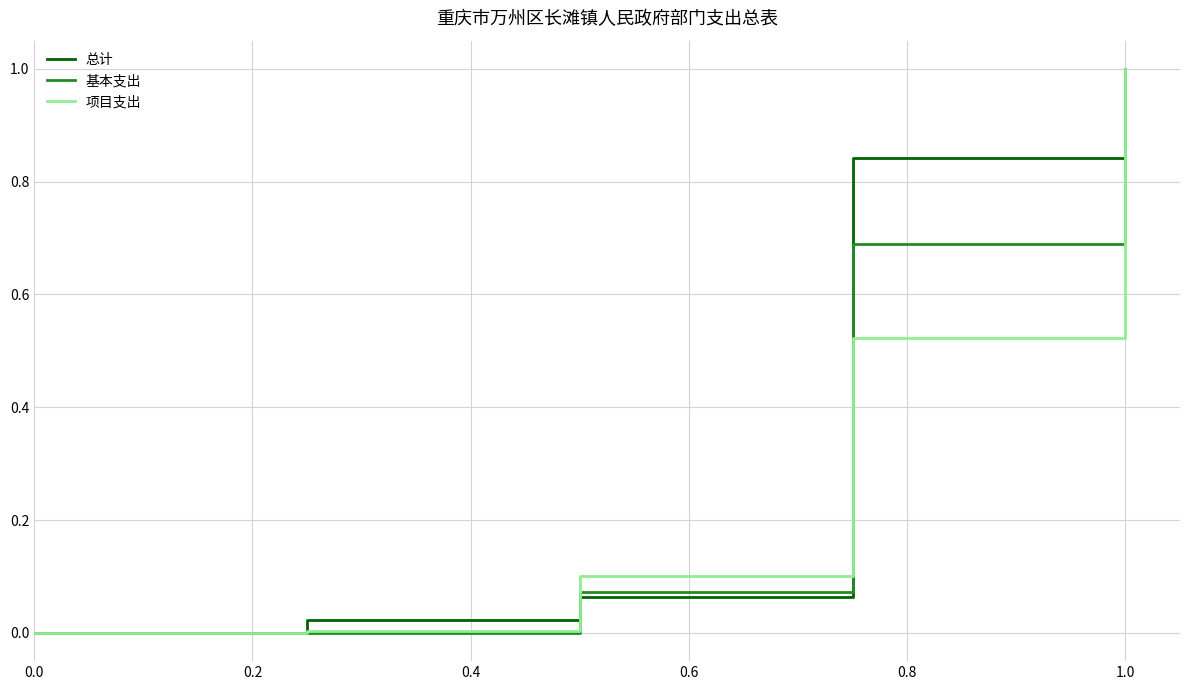

What is the sum of all 基本支出 values?

1.8